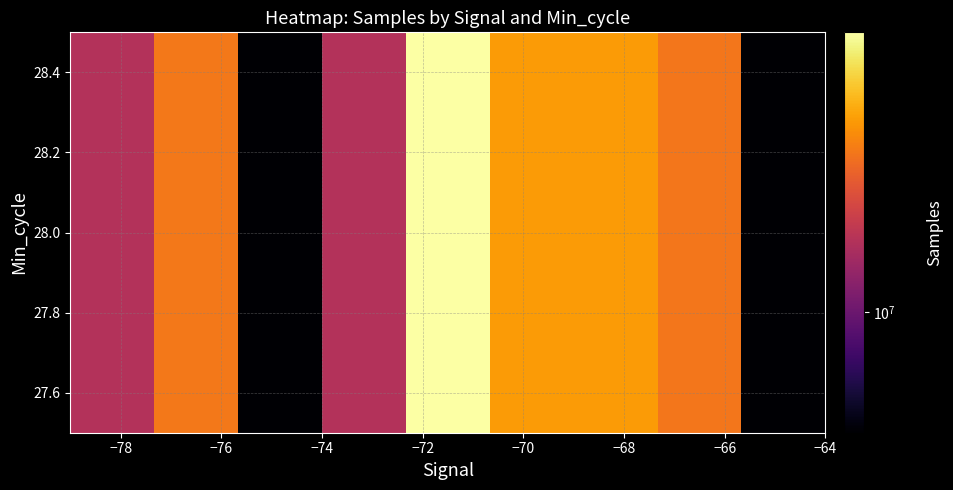

The chart shows a value of 2698025 at −64. True or false?

False